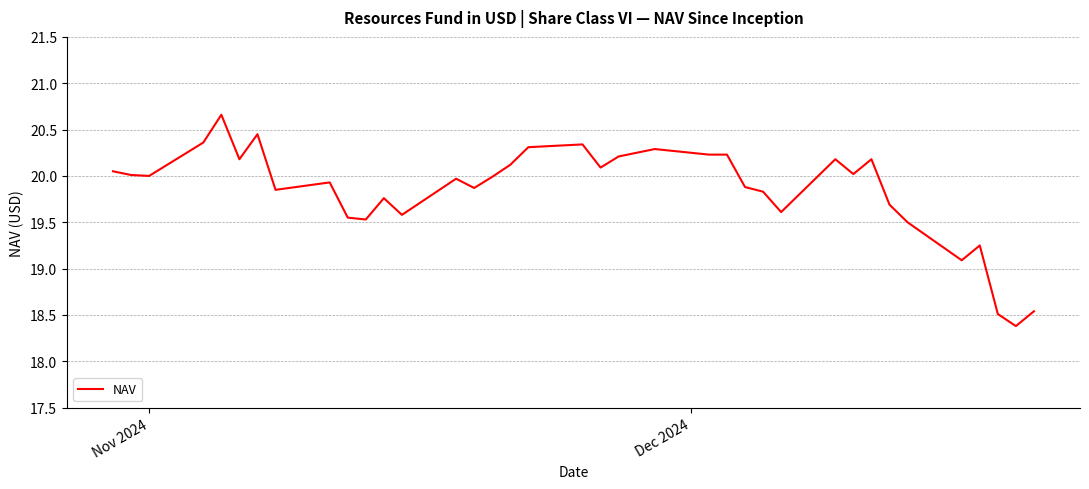

What is the minimum value shown in the chart?

18.4